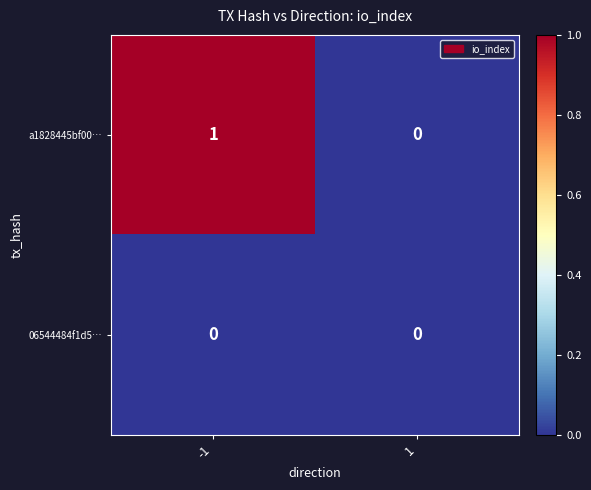

Reading left to right, what are all the values shown in this chart?

a1828445bf00…: -1=1	1=0
06544484f1d5…: -1=0	1=0